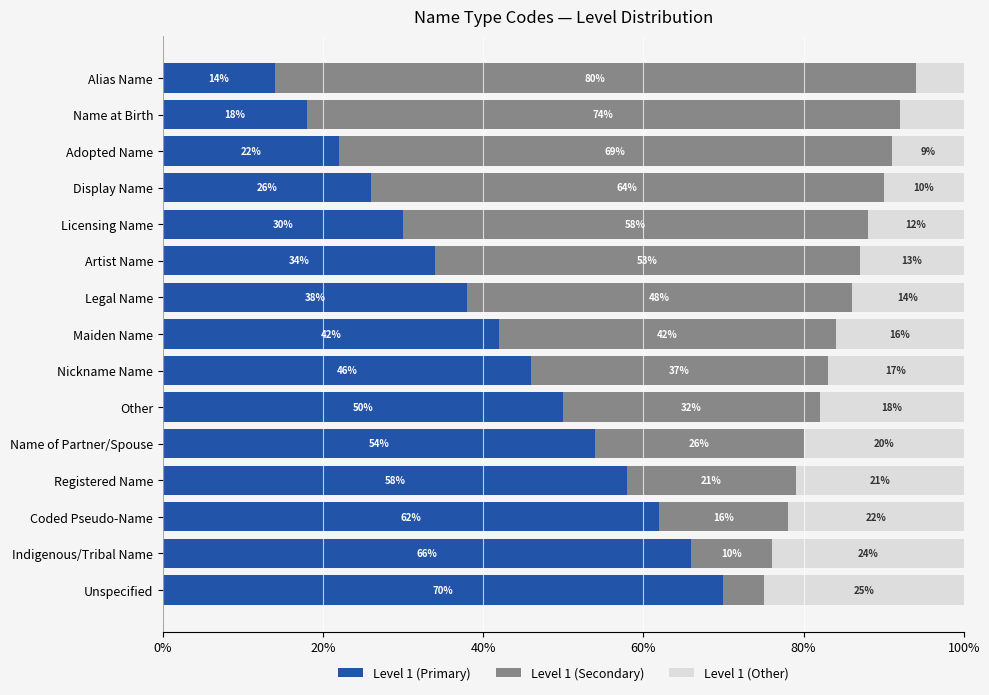

What is the difference between the second highest and second lowest values in the Level 1 (Primary) series?

48